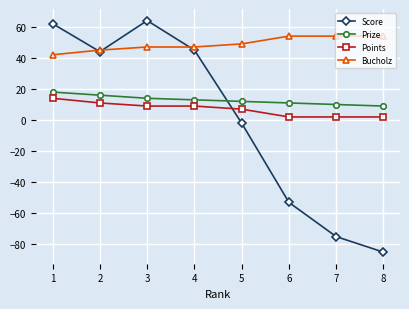

The value of Points at 5 is 7. True or false?

True